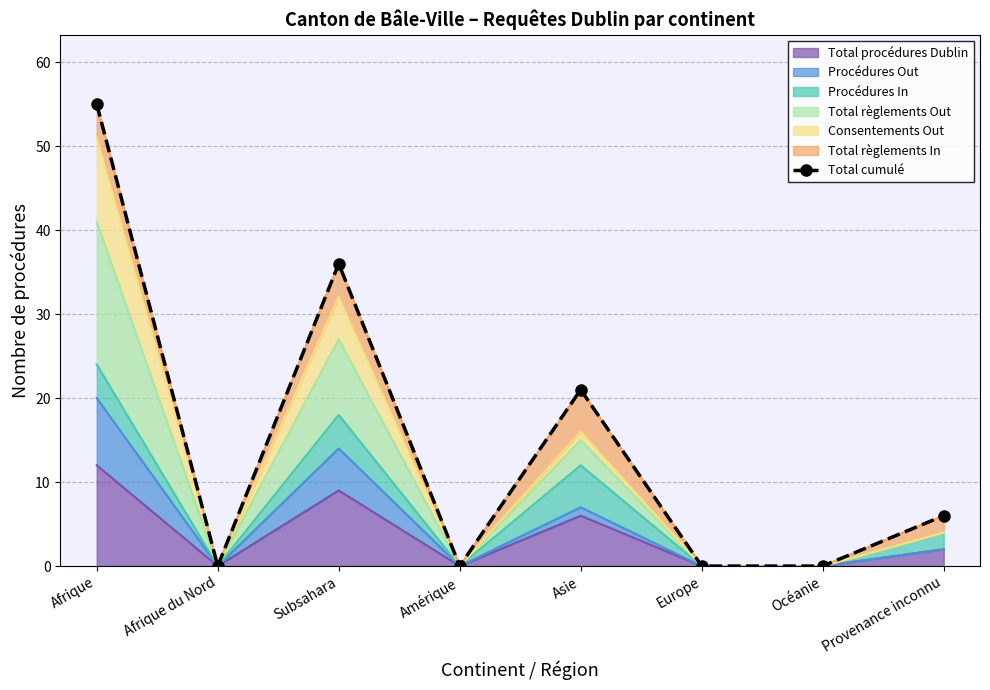

Is it true that the value at Europe is 0?

True